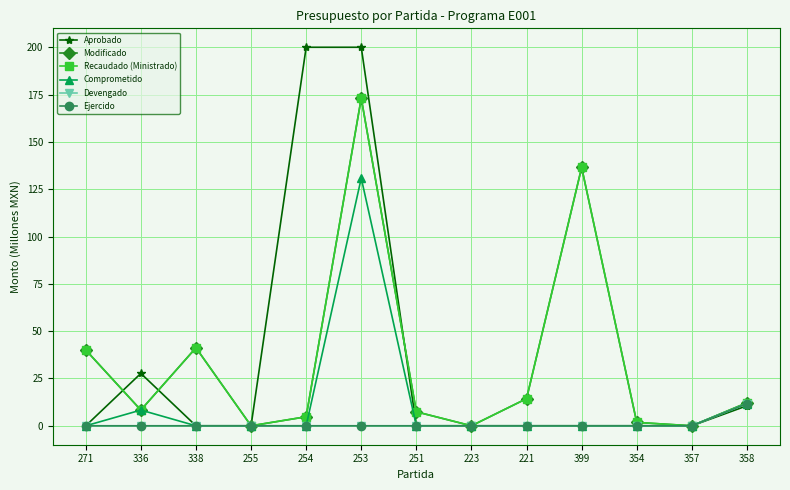

Is this an area chart (filled region under the line)?

No